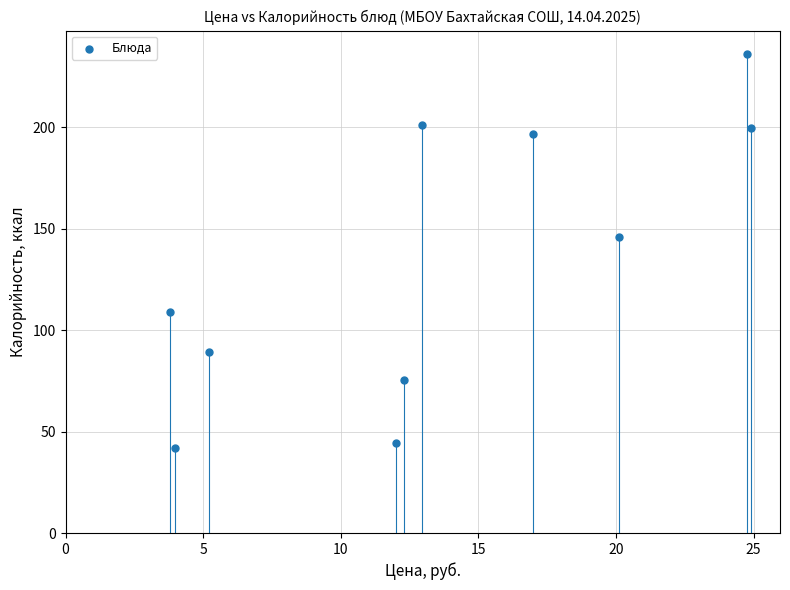

What is the range of Y values (max minus min)?

193.9